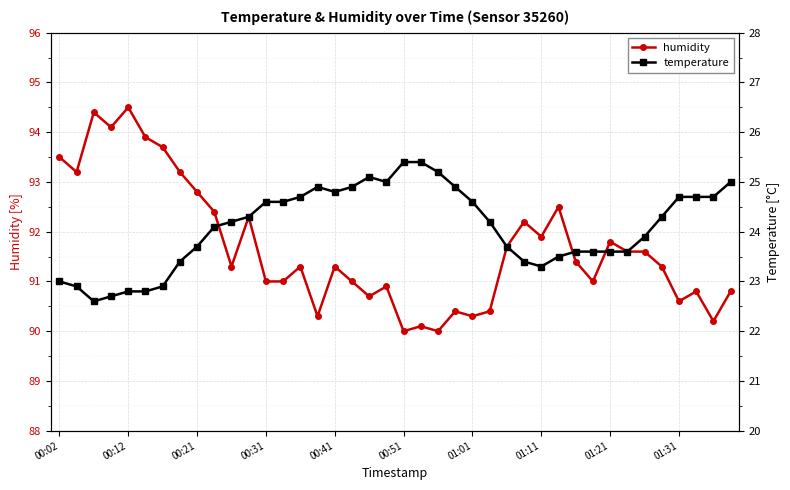

Is it true that humidity equals 37.7 at 00:21?

False